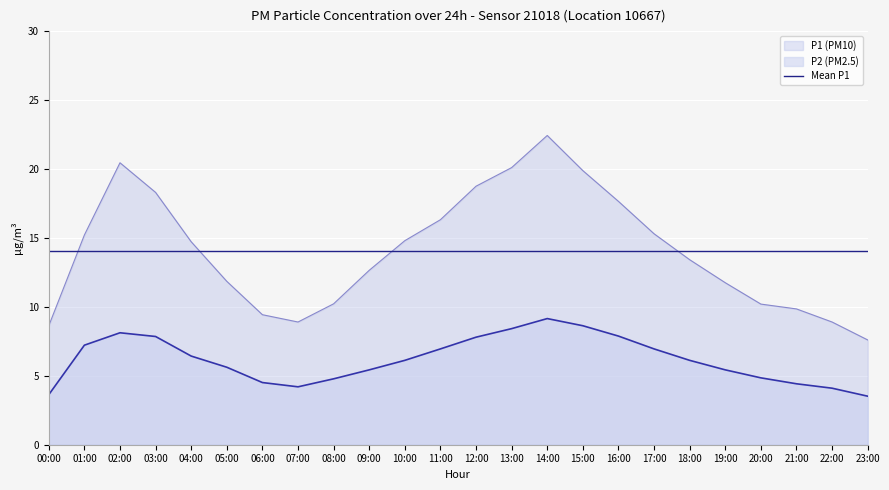

What are all the series names shown in the legend?

P1 (PM10), P2 (PM2.5), Mean P1